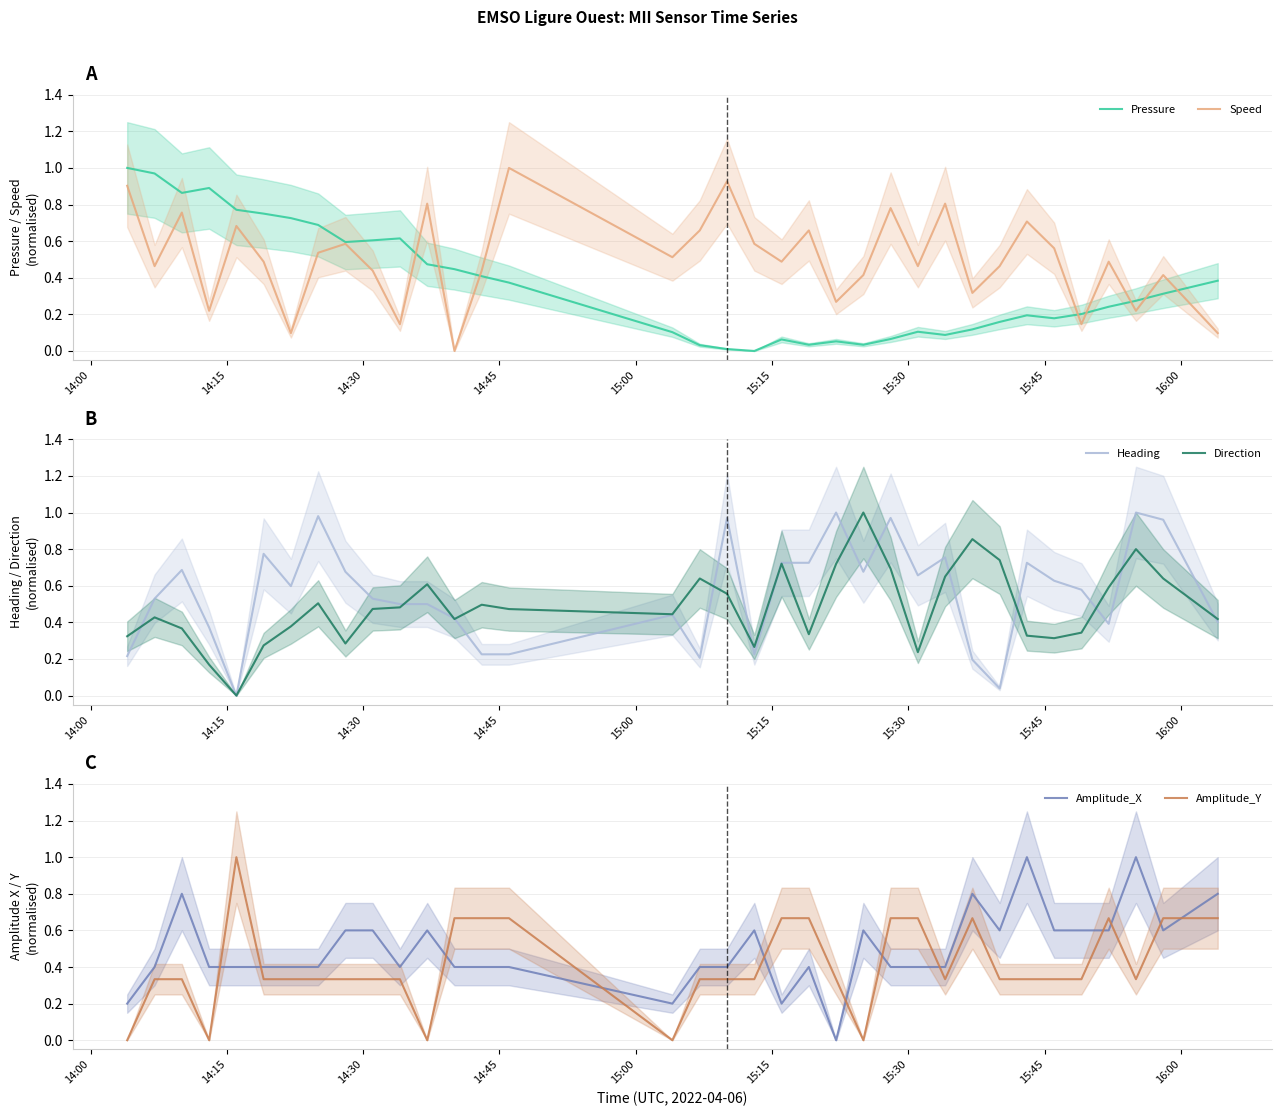

Is the value of Heading at 16:00 greater than the value of Pressure at 15?

Yes